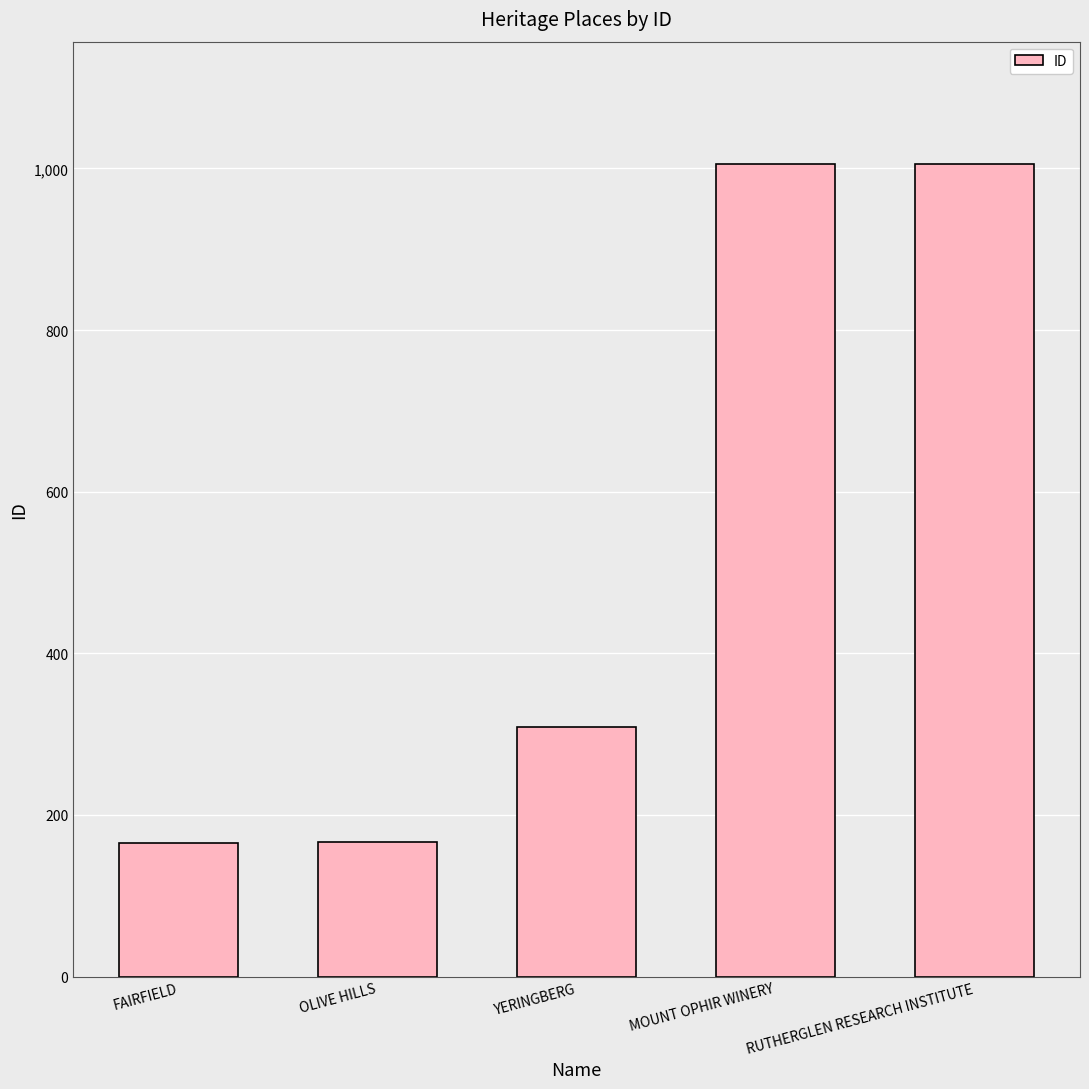

How many series are shown in this chart?

1